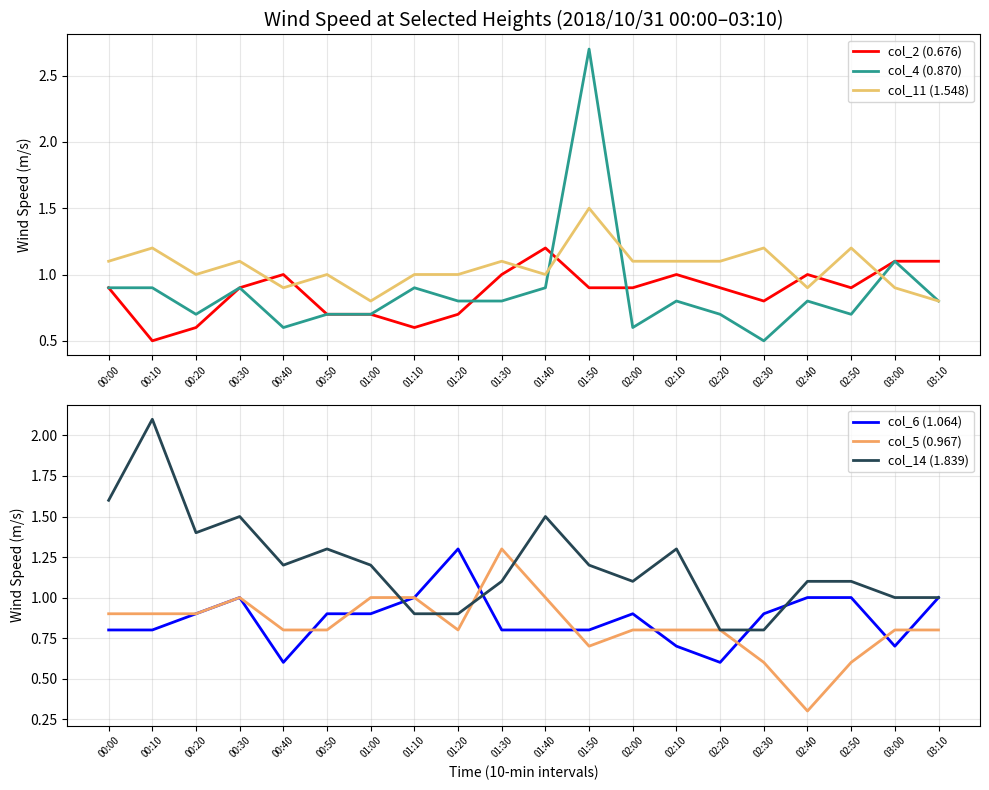

What are all the series names shown in the legend?

col_2 (0.676), col_4 (0.870), col_11 (1.548), col_6 (1.064), col_5 (0.967), col_14 (1.839)